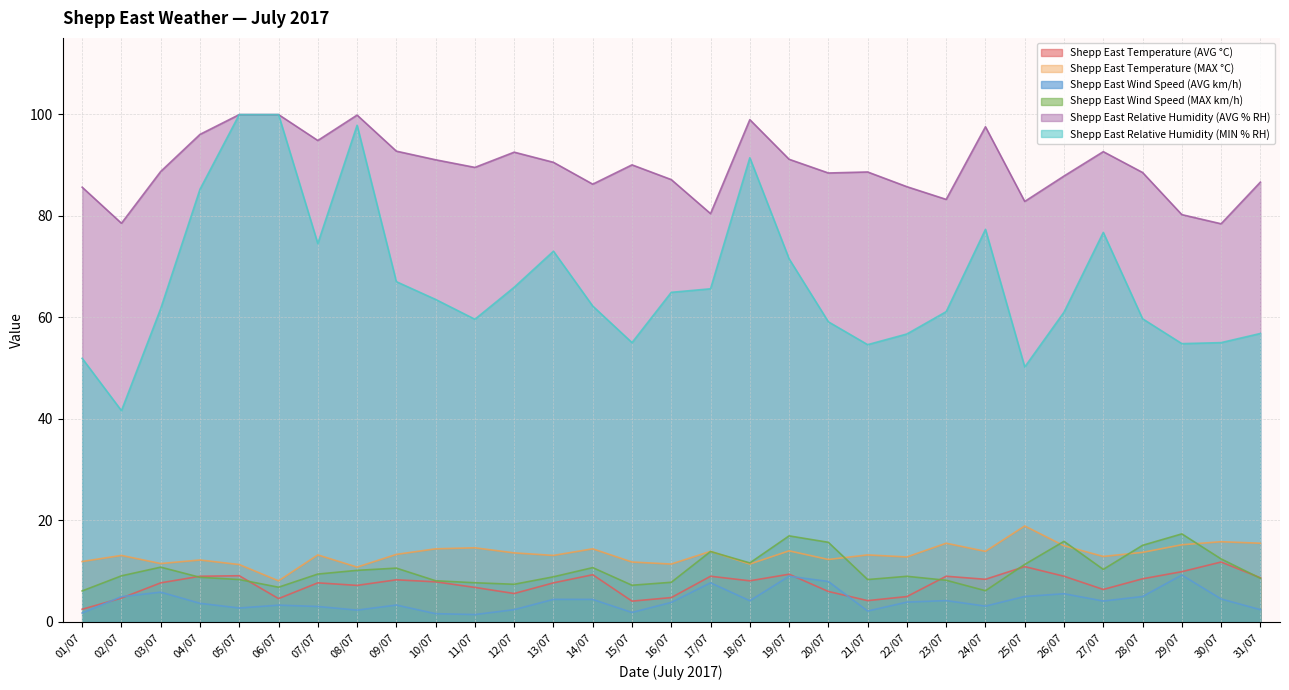

What is the total value across all series at 03/07?

186.3